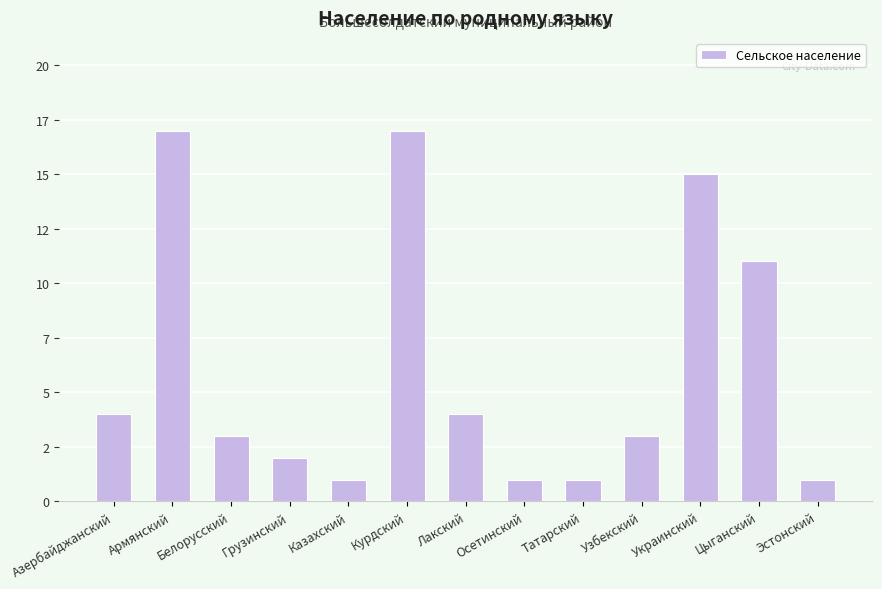

What is the maximum value shown in the chart?

17